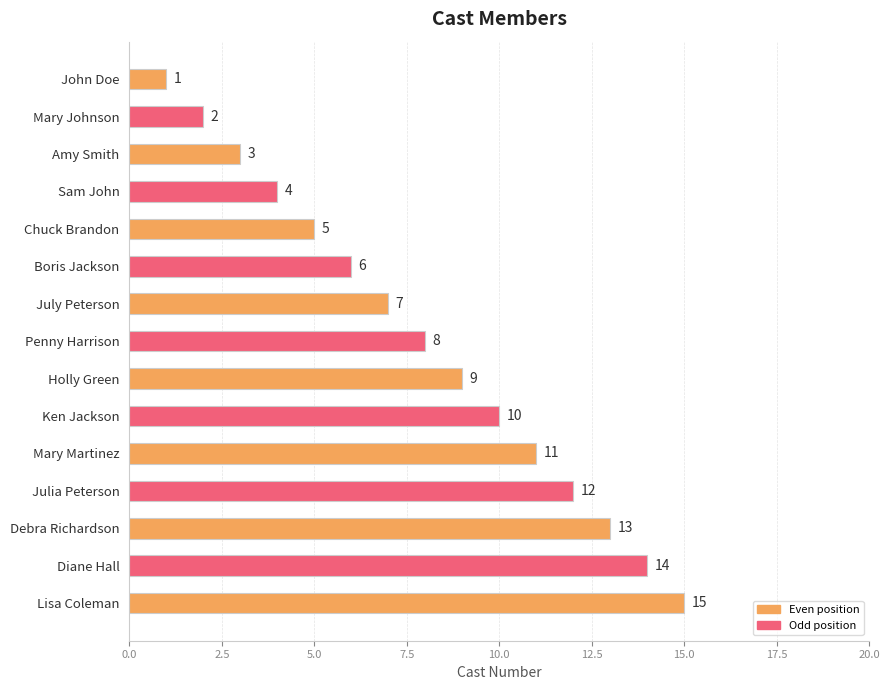

What is the average value?

8